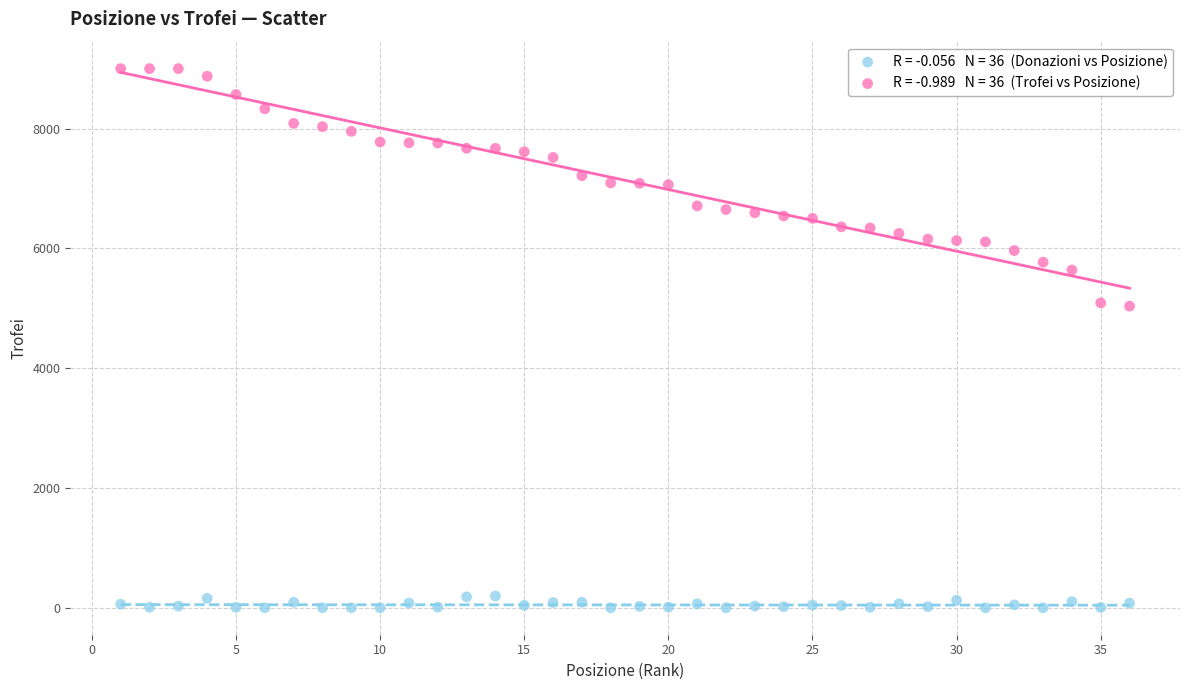

Across all data points, what is the range of Y values (max minus min)?

9000